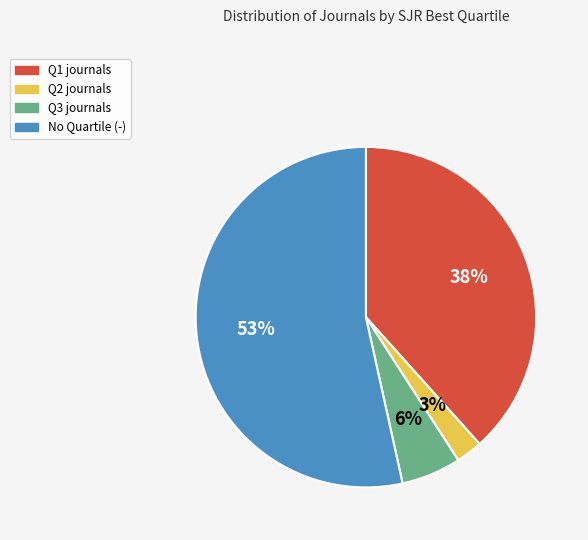

Is there any slice that represents more than half of the pie?

Yes